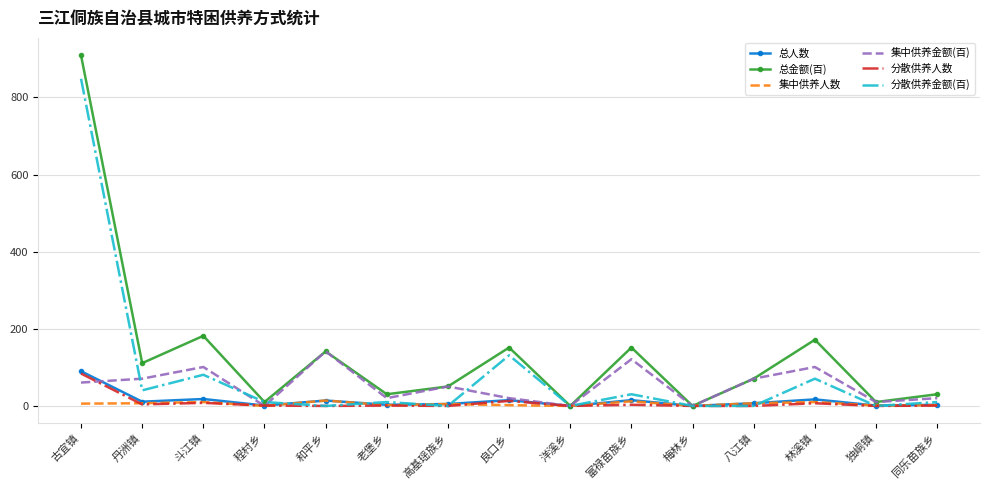

At which label does 总人数 reach its peak?

古宜镇